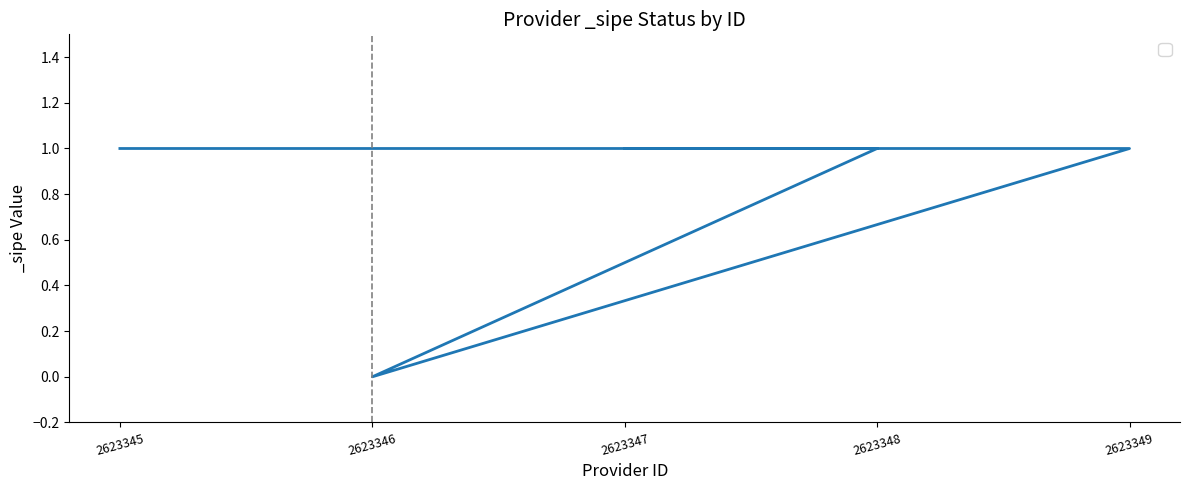

What is the value of the 1st point from the left?

1